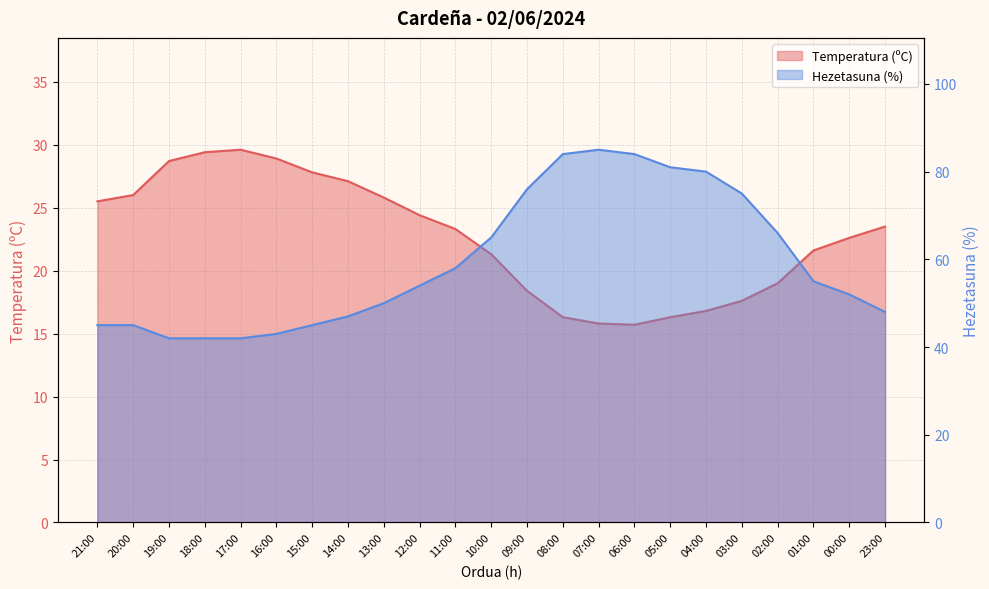

Reading left to right, transcribe all the data shown in this chart.

Temperatura (ºC): 21:00=25.5	20:00=26.0	19:00=28.7	18:00=29.4	17:00=29.6	16:00=28.9	15:00=27.8	14:00=27.1	13:00=25.8	12:00=24.4	11:00=23.3	10:00=21.3	09:00=18.4	08:00=16.3	07:00=15.8	06:00=15.7	05:00=16.3	04:00=16.8	03:00=17.6	02:00=19.0	01:00=21.6	00:00=22.6	23:00=23.5
Hezetasuna (%): 21:00=45.0	20:00=45.0	19:00=42.0	18:00=42.0	17:00=42.0	16:00=43.0	15:00=45.0	14:00=47.0	13:00=50.0	12:00=54.0	11:00=58.0	10:00=65.0	09:00=76.0	08:00=84.0	07:00=85.0	06:00=84.0	05:00=81.0	04:00=80.0	03:00=75.0	02:00=66.0	01:00=55.0	00:00=52.0	23:00=48.0